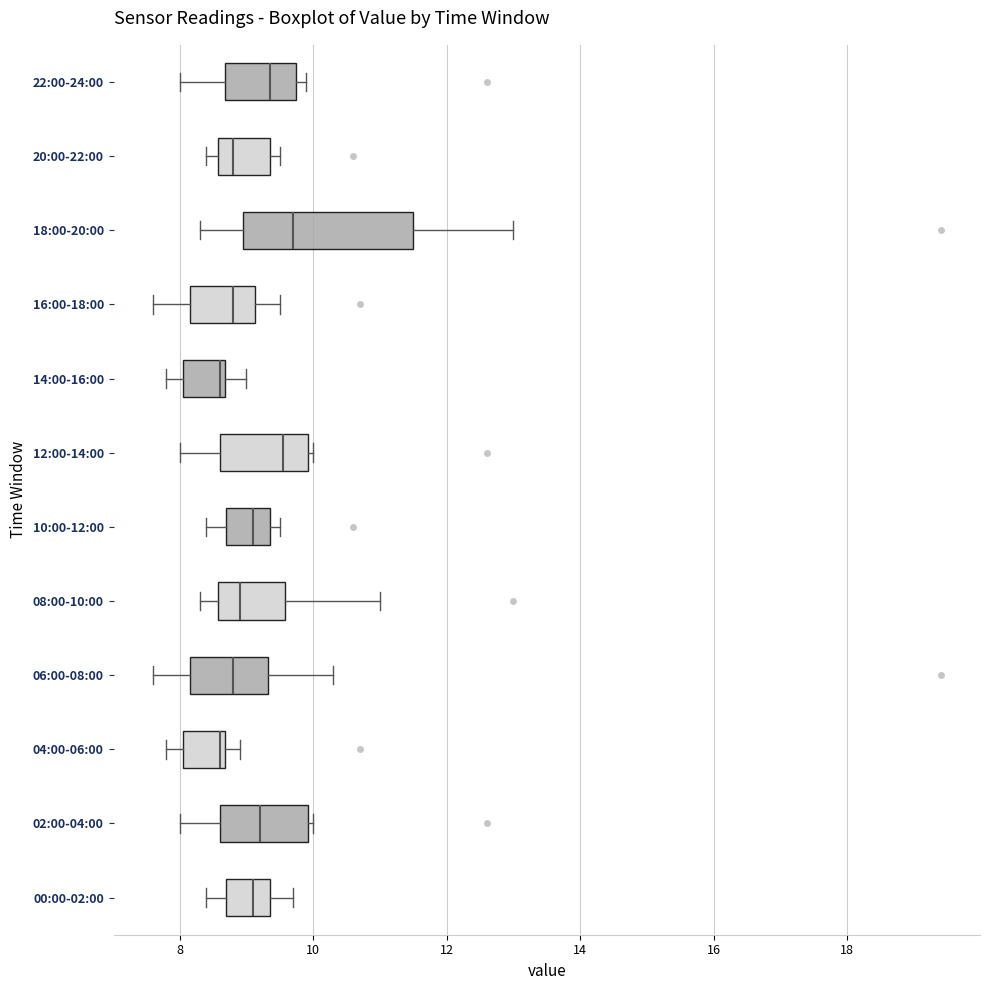

Reading bottom to top, transcribe this box plot: for each box, give where its median line is, the range the box spans, and where its two whiskers end, as read against the x-axis. The values are not printed on the chart, so give them approximately, as read against the axis.

00:00-02:00: median 9.2, box 8.8 to 9.4, whiskers 8.4 to 9.8
02:00-04:00: median 9.2, box 8.6 to 10.0, whiskers 8.0 to 10.0 (just right of the box's right edge)
04:00-06:00: median 8.6 (just left of the box's right edge), box 8.0 to 8.6, whiskers 7.8 to 9.0
06:00-08:00: median 8.8, box 8.2 to 9.4, whiskers 7.6 to 10.4
08:00-10:00: median 9.0, box 8.6 to 9.6, whiskers 8.4 to 11.0
10:00-12:00: median 9.2, box 8.8 to 9.4, whiskers 8.4 to 9.6
12:00-14:00: median 9.6, box 8.6 to 10.0, whiskers 8.0 to 10.0 (just right of the box's right edge)
14:00-16:00: median 8.6 (just left of the box's right edge), box 8.0 to 8.6, whiskers 7.8 to 9.0
16:00-18:00: median 8.8, box 8.2 to 9.2, whiskers 7.6 to 9.6
18:00-20:00: median 9.8, box 9.0 to 11.6, whiskers 8.4 to 13.0
20:00-22:00: median 8.8, box 8.6 to 9.4, whiskers 8.4 to 9.6
22:00-24:00: median 9.4, box 8.6 to 9.8, whiskers 8.0 to 10.0